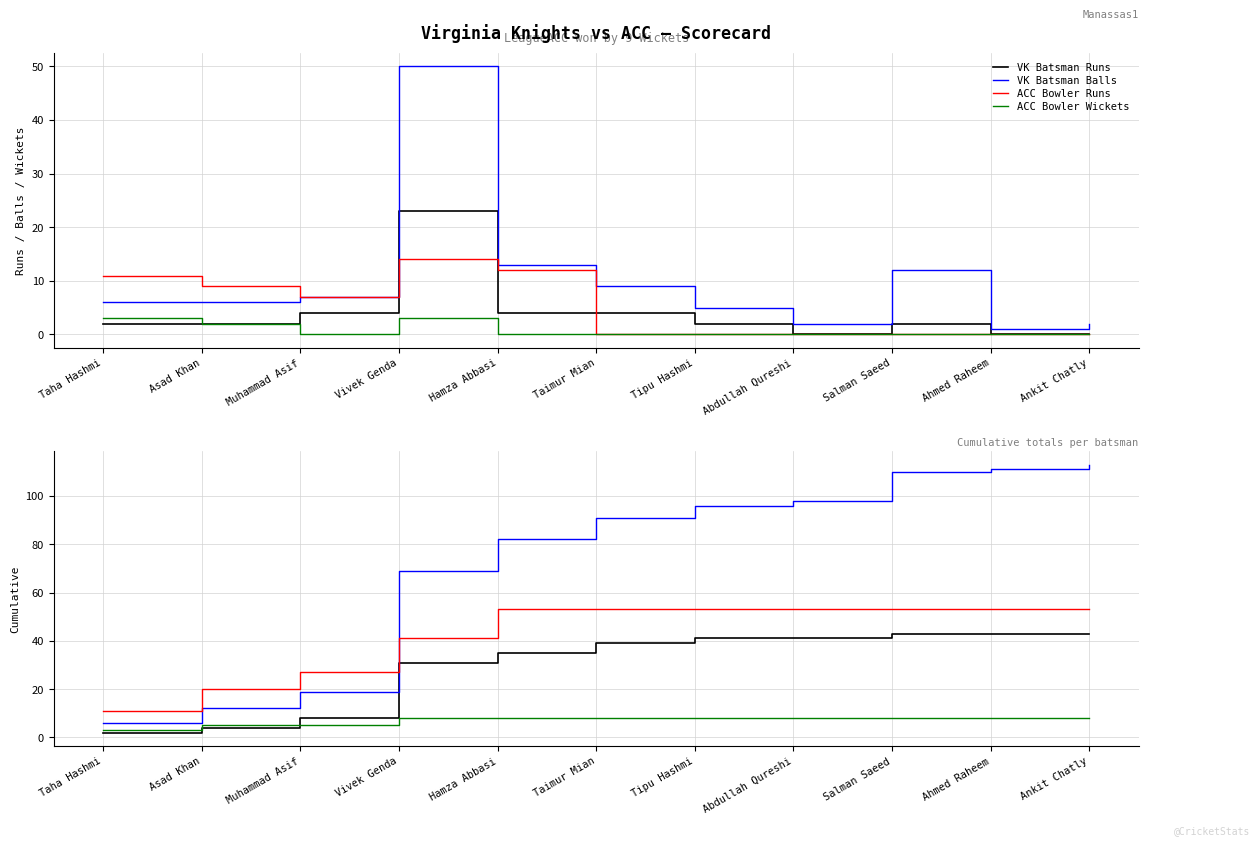

Reading left to right, list all the values displayed in this chart.

VK Batsman Runs: Taha Hashmi=2	Asad Khan=4	Muhammad Asif=8	Vivek Genda=31	Hamza Abbasi=35	Taimur Mian=39	Tipu Hashmi=41	Abdullah Qureshi=41	Salman Saeed=43	Ahmed Raheem=43	Ankit Chatly=43
VK Batsman Balls: Taha Hashmi=6	Asad Khan=12	Muhammad Asif=19	Vivek Genda=69	Hamza Abbasi=82	Taimur Mian=91	Tipu Hashmi=96	Abdullah Qureshi=98	Salman Saeed=110	Ahmed Raheem=111	Ankit Chatly=113
ACC Bowler Runs: Taha Hashmi=11	Asad Khan=20	Muhammad Asif=27	Vivek Genda=41	Hamza Abbasi=53	Taimur Mian=53	Tipu Hashmi=53	Abdullah Qureshi=53	Salman Saeed=53	Ahmed Raheem=53	Ankit Chatly=53
ACC Bowler Wickets: Taha Hashmi=3	Asad Khan=5	Muhammad Asif=5	Vivek Genda=8	Hamza Abbasi=8	Taimur Mian=8	Tipu Hashmi=8	Abdullah Qureshi=8	Salman Saeed=8	Ahmed Raheem=8	Ankit Chatly=8